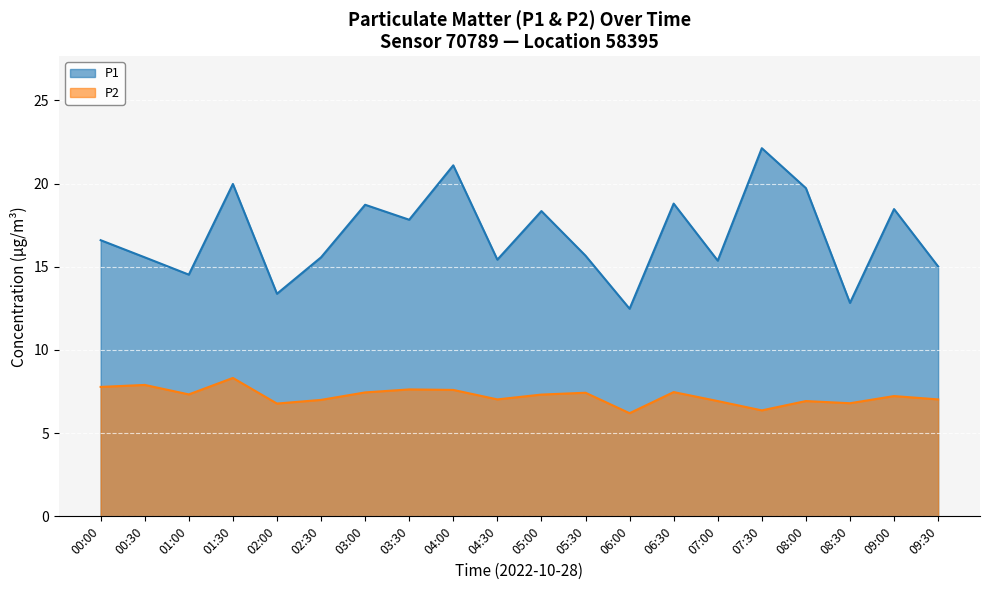

Does the chart display data point markers on the line(s)?

No